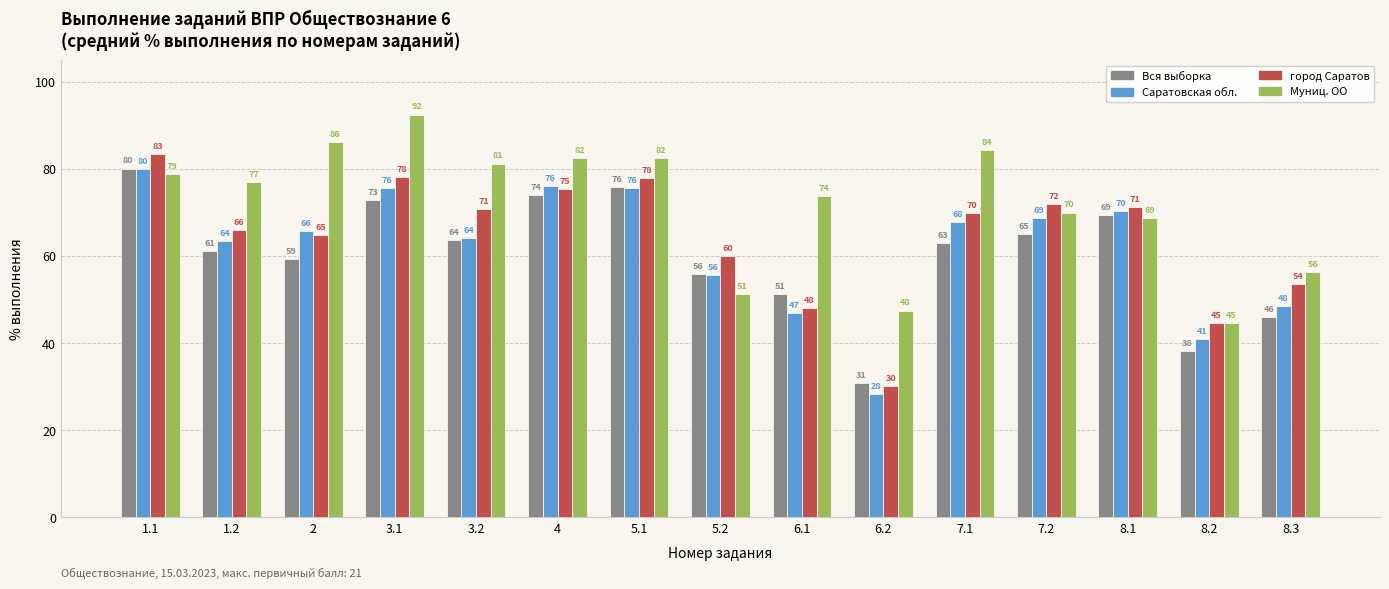

Is it true that город Саратов equals 99.7 at 5.2?

False